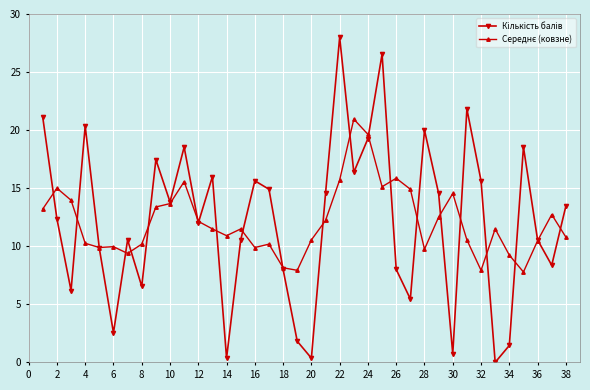

What is the greatest value displayed?

28.0